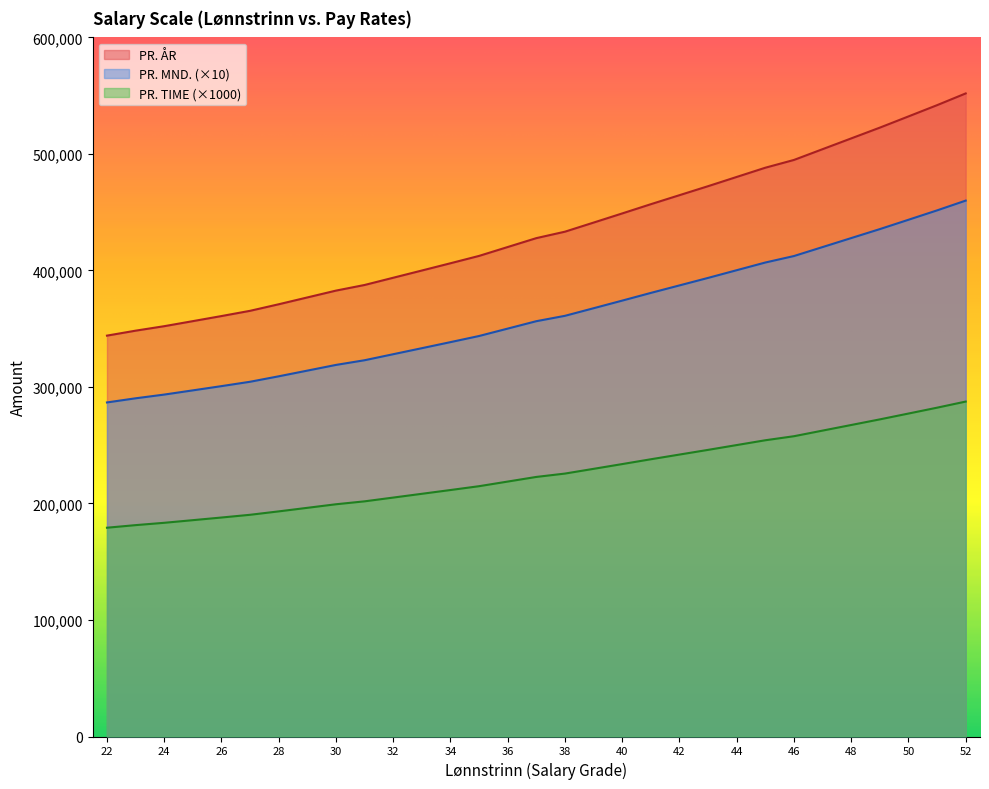

Which category has the highest value in the PR. TIME series?

52